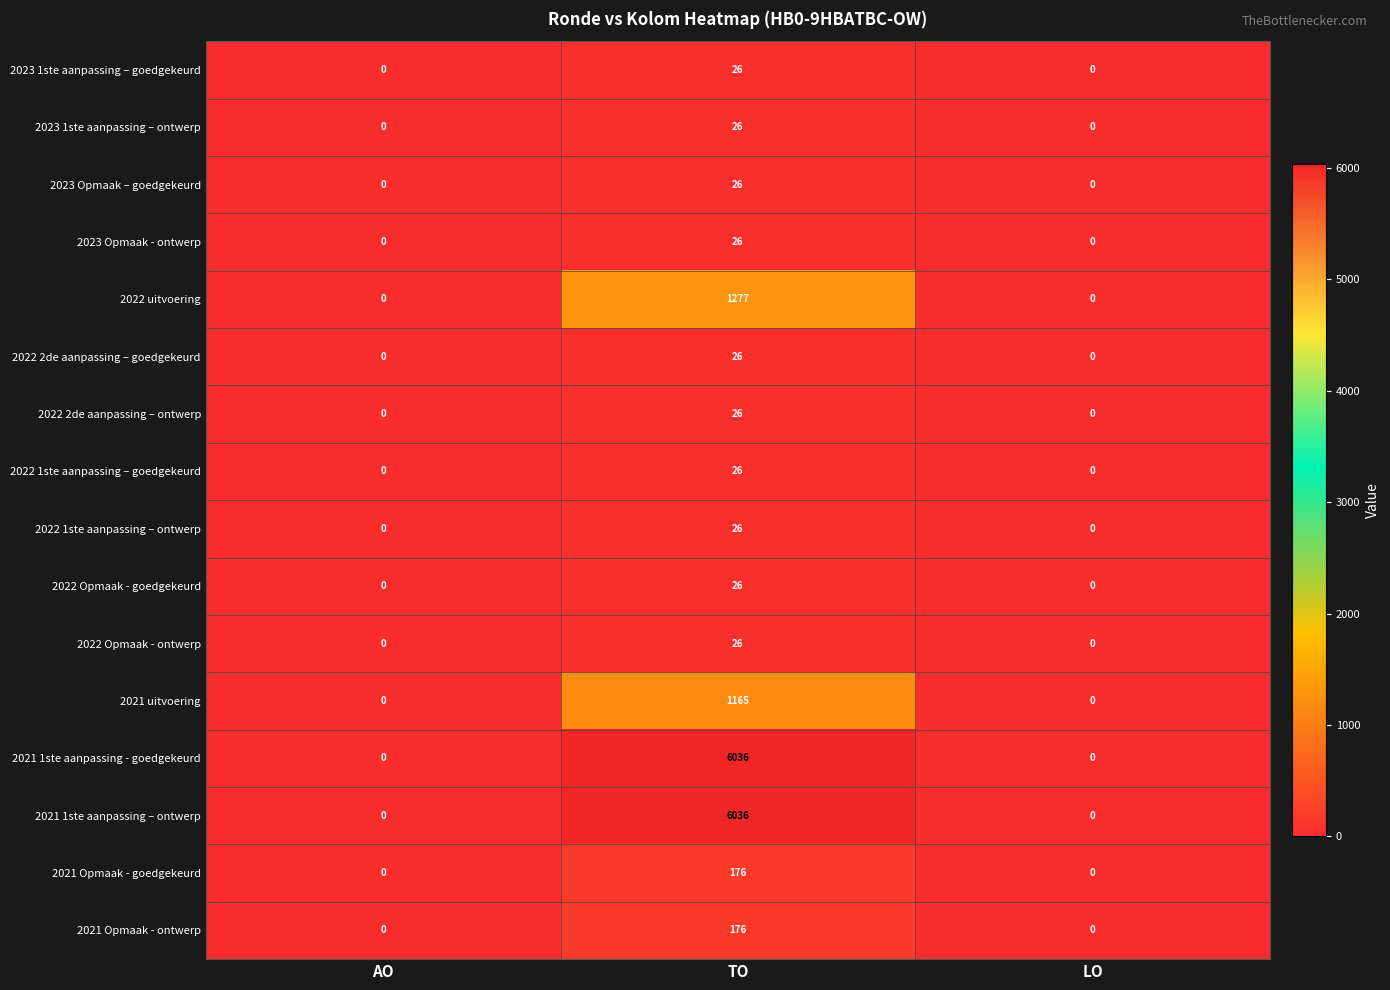

How many distinct data groups are displayed?

16